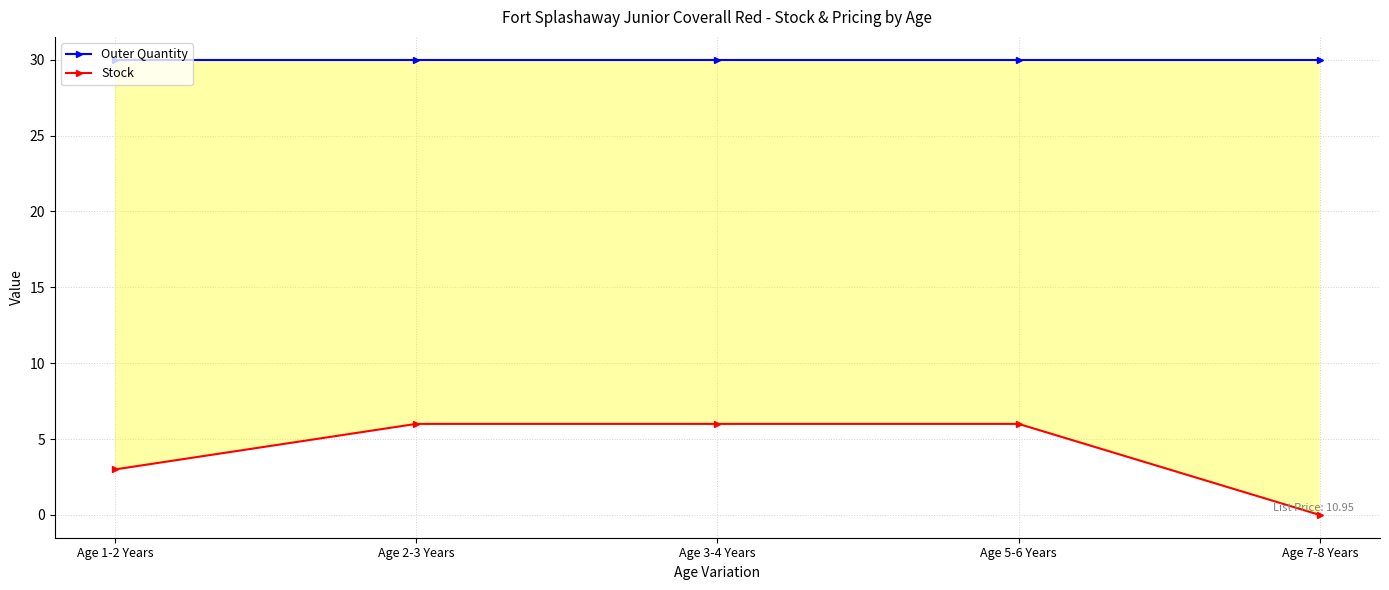

Between Age 3-4 Years and Age 7-8 Years, which is larger?

Age 3-4 Years